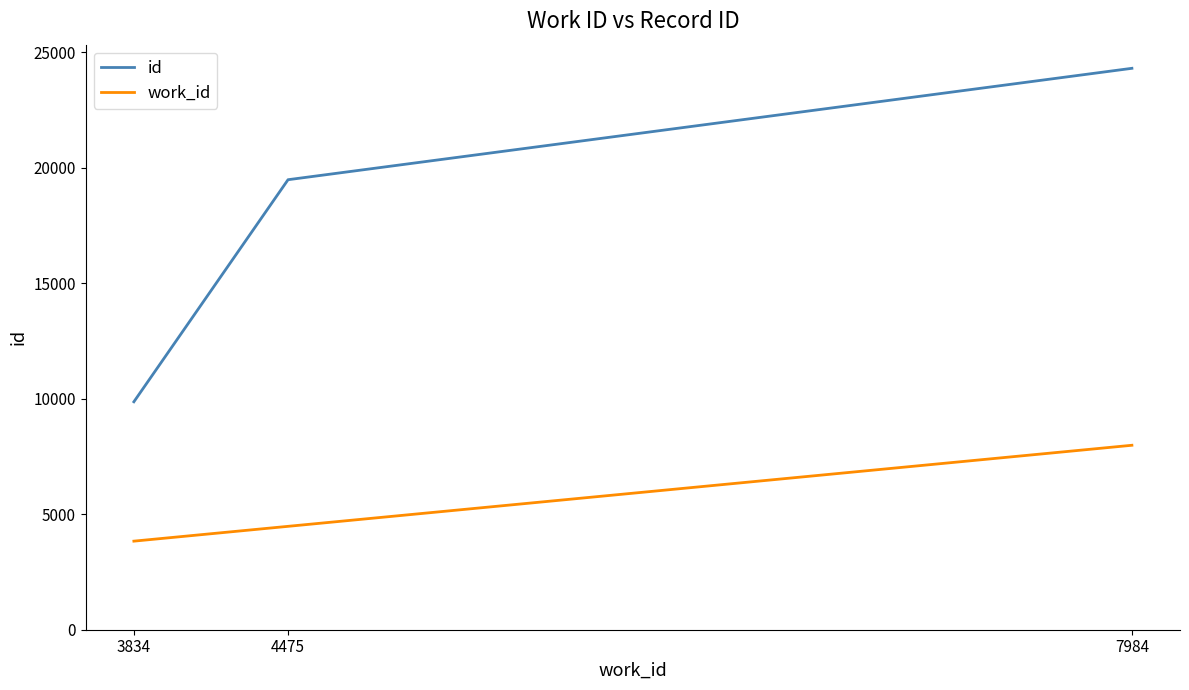

What is the difference between the highest and lowest values at 7984?

16316